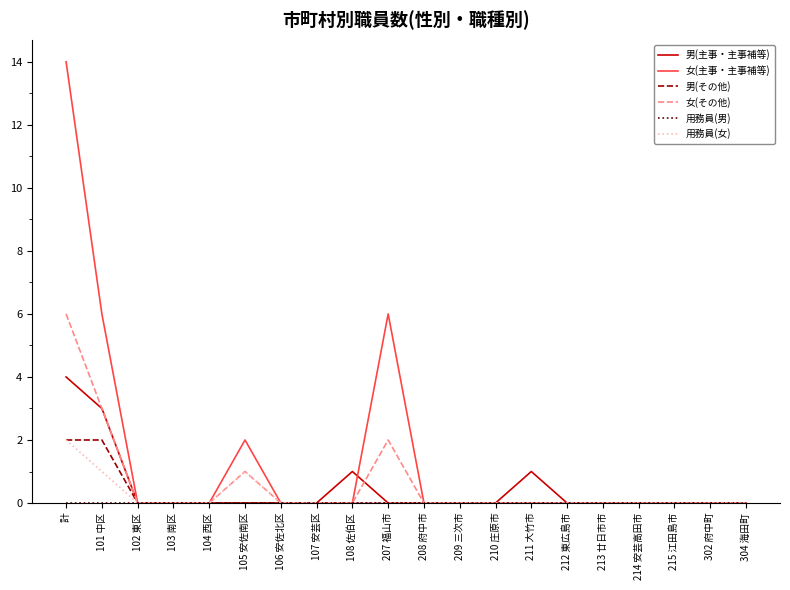

At how many categories does at least one series exceed 5?

3